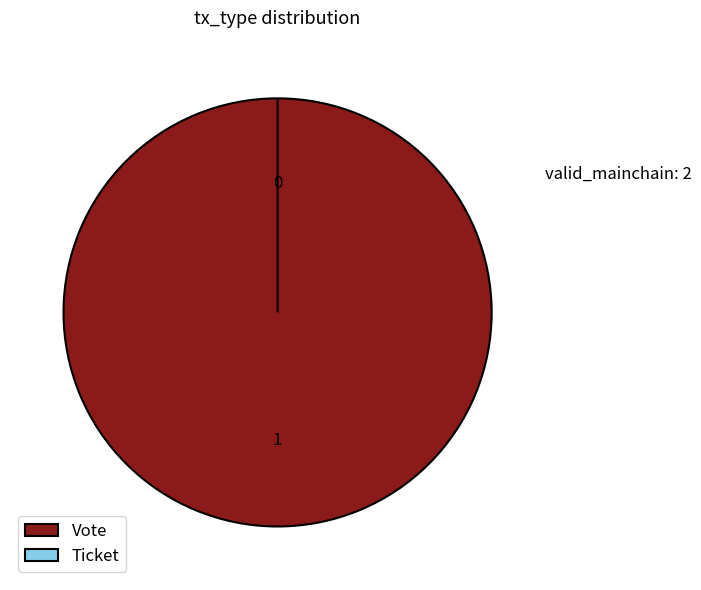

True or false: Vote accounts for 99% of the total.

False